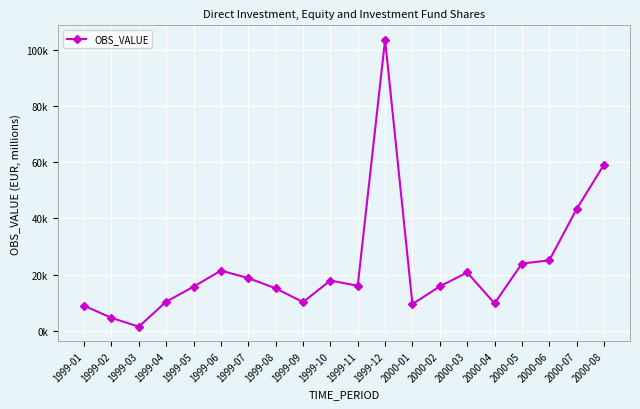

Rank the categories by value from highest to lowest.

1999-12, 2000-08, 2000-07, 2000-06, 2000-05, 1999-06, 2000-03, 1999-07, 1999-10, 1999-11, 2000-02, 1999-05, 1999-08, 1999-04, 1999-09, 2000-04, 2000-01, 1999-01, 1999-02, 1999-03